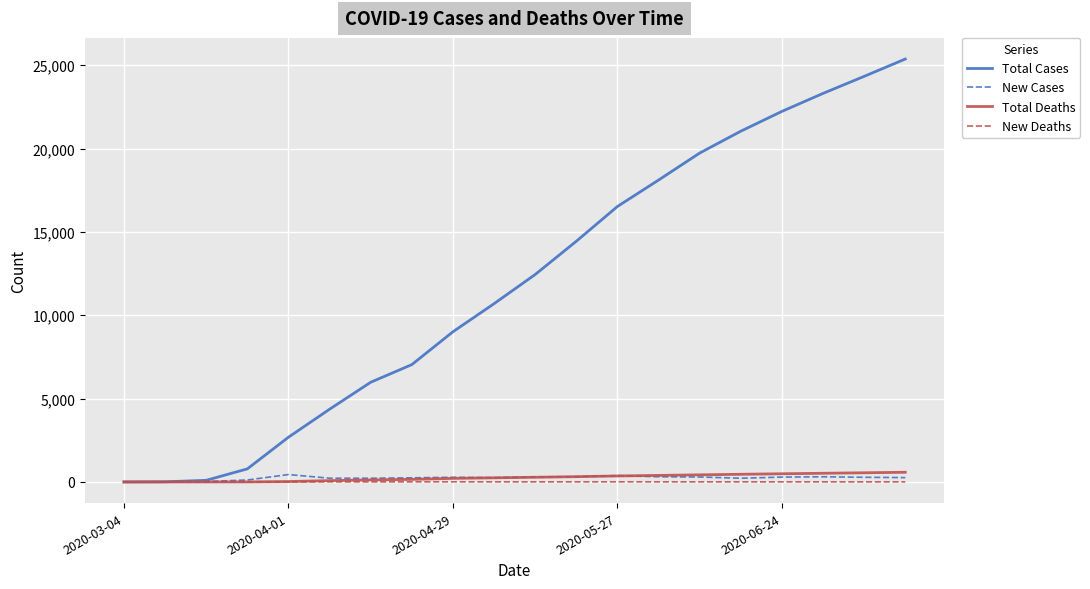

Which series has the largest total across all categories?

Total Cases